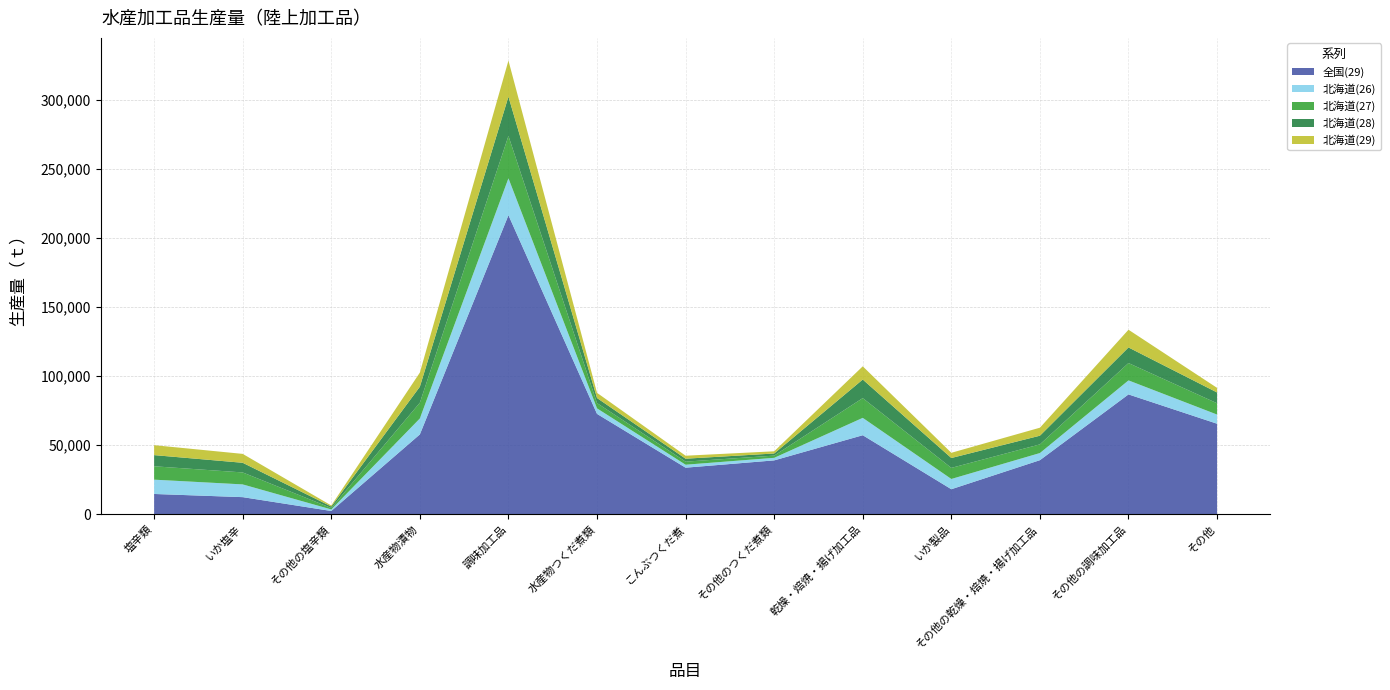

Reading left to right, list all the values displayed in this chart.

全国(29): 塩辛類=14623	いか塩辛=12324	その他の塩辛類=2299	水産物漬物=57742	調味加工品=216423	水産物つくだ煮類=72587	こんぶつくだ煮=33653	その他のつくだ煮類=38934	乾燥・焙焼・揚げ加工品=57145	いか製品=18059	その他の乾燥・焙焼・揚げ加工品=39086	その他の調味加工品=86691	その他=65478
北海道(26): 塩辛類=10355	いか塩辛=9225	その他の塩辛類=1130	水産物漬物=11543	調味加工品=26730	水産物つくだ煮類=4001	こんぶつくだ煮=2149	その他のつくだ煮類=1852	乾燥・焙焼・揚げ加工品=12578	いか製品=7418	その他の乾燥・焙焼・揚げ加工品=5160	その他の調味加工品=10151	その他=6628
北海道(27): 塩辛類=9688	いか塩辛=8658	その他の塩辛類=1030	水産物漬物=11400	調味加工品=30670	水産物つくだ煮類=3823	こんぶつくだ煮=2222	その他のつくだ煮類=1601	乾燥・焙焼・揚げ加工品=14295	いか製品=8015	その他の乾燥・焙焼・揚げ加工品=6280	その他の調味加工品=12552	その他=8183
北海道(28): 塩辛類=8083	いか塩辛=6990	その他の塩辛類=1093	水産物漬物=11571	調味加工品=28399	水産物つくだ煮類=3663	こんぶつくだ煮=2133	その他のつくだ煮類=1530	乾燥・焙焼・揚げ加工品=13440	いか製品=7164	その他の乾燥・焙焼・揚げ加工品=6276	その他の調味加工品=11296	その他=7815
北海道(29): 塩辛類=7191	いか塩辛=6440	その他の塩辛類=751	水産物漬物=10244	調味加工品=26141	水産物つくだ煮類=3751	こんぶつくだ煮=2159	その他のつくだ煮類=1592	乾燥・焙焼・揚げ加工品=9563	いか製品=3775	その他の乾燥・焙焼・揚げ加工品=5788	その他の調味加工品=12827	その他=3321